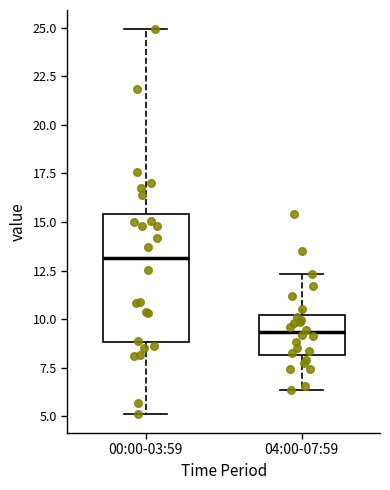

Comparing the boxes themselves (not the whiskers), which one is the tallest?

00:00-03:59